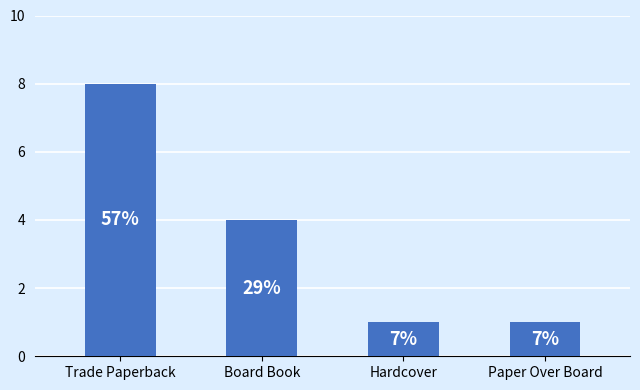

Reading left to right, list all the values displayed in this chart.

8	4	1	1